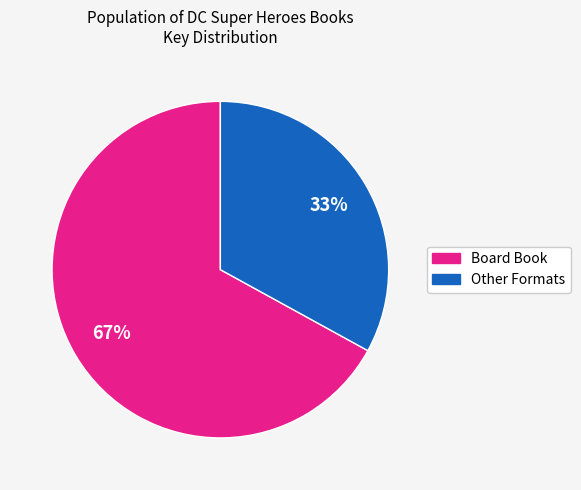

Does any single category account for the majority?

Yes